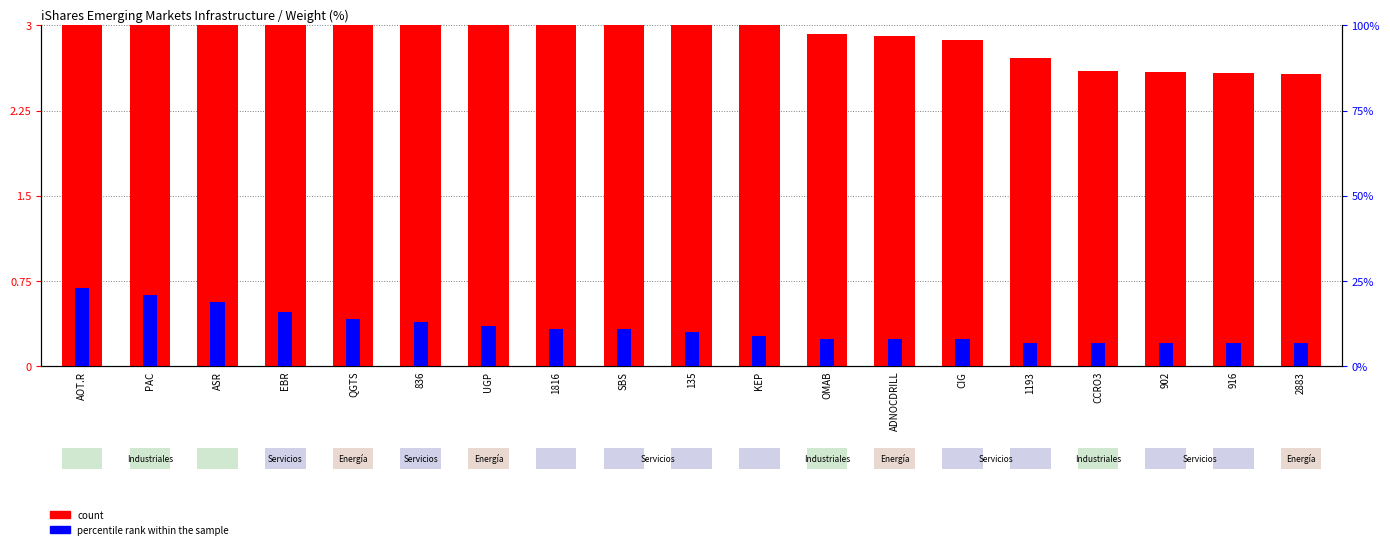

Does the chart contain stacked bars?

No